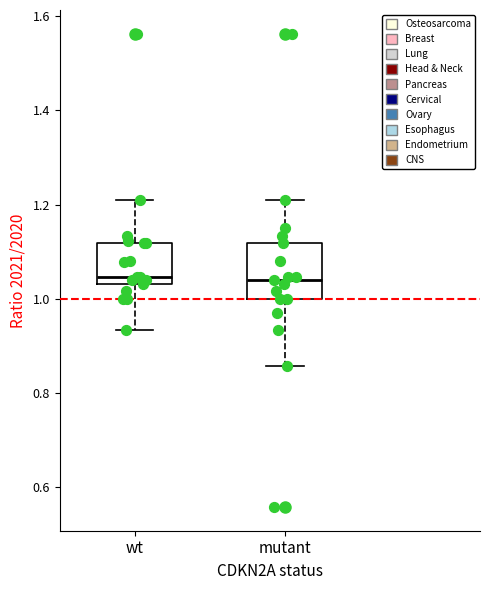

Which box is the tallest, from its lower edge to its upper edge?

mutant